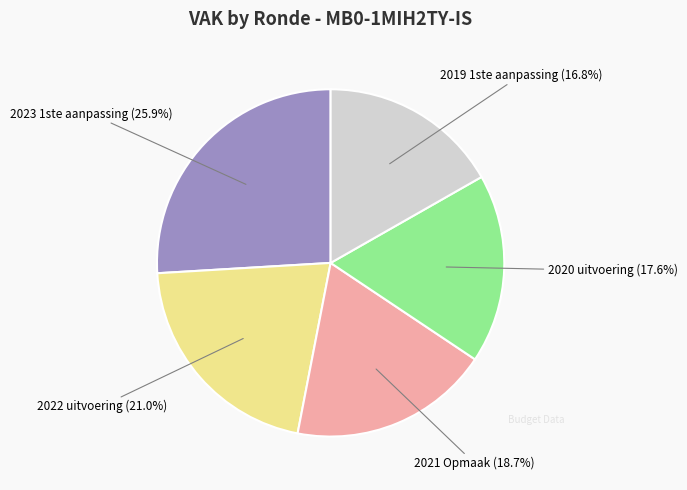

Is there a majority slice in this chart?

No